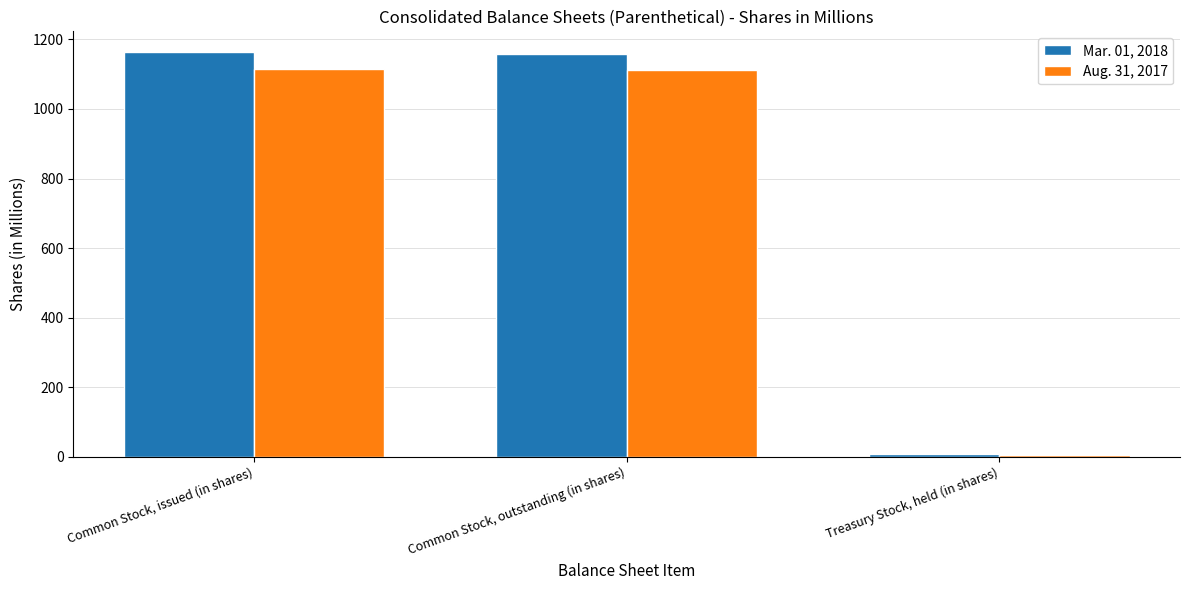

Count the number of categories in the chart.

3